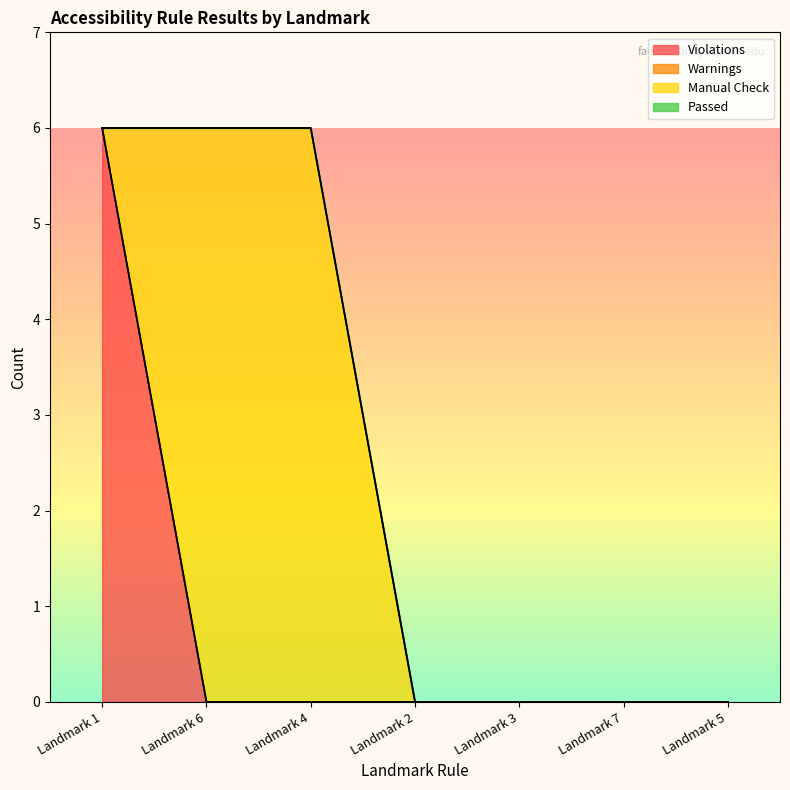

Reading right to left, transcribe all the data shown in this chart.

Violations: 0	0	0	0	0	0	6
Warnings: 0	0	0	0	0	0	0
Manual Check: 0	0	0	0	6	6	0
Passed: 0	0	0	0	0	0	0